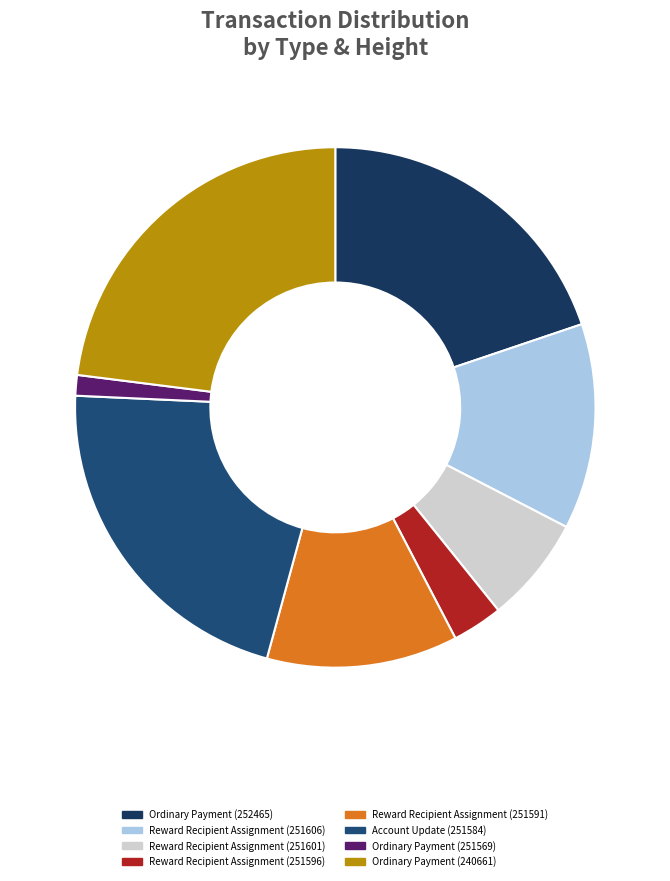

What portion of the pie excludes Reward Recipient Assignment (251591)?

88.1%